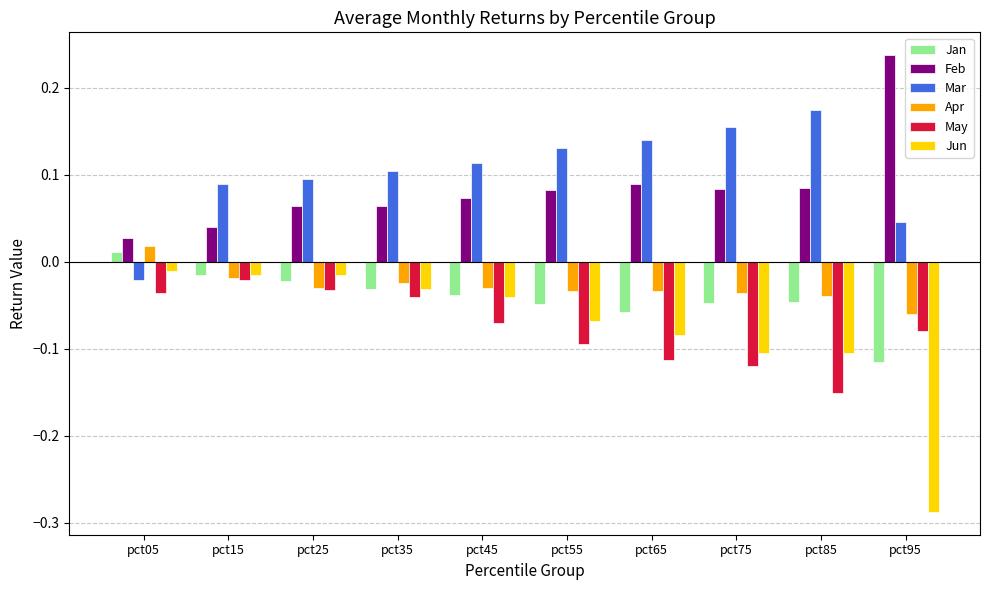

What are all the series names shown in the legend?

Jan, Feb, Mar, Apr, May, Jun